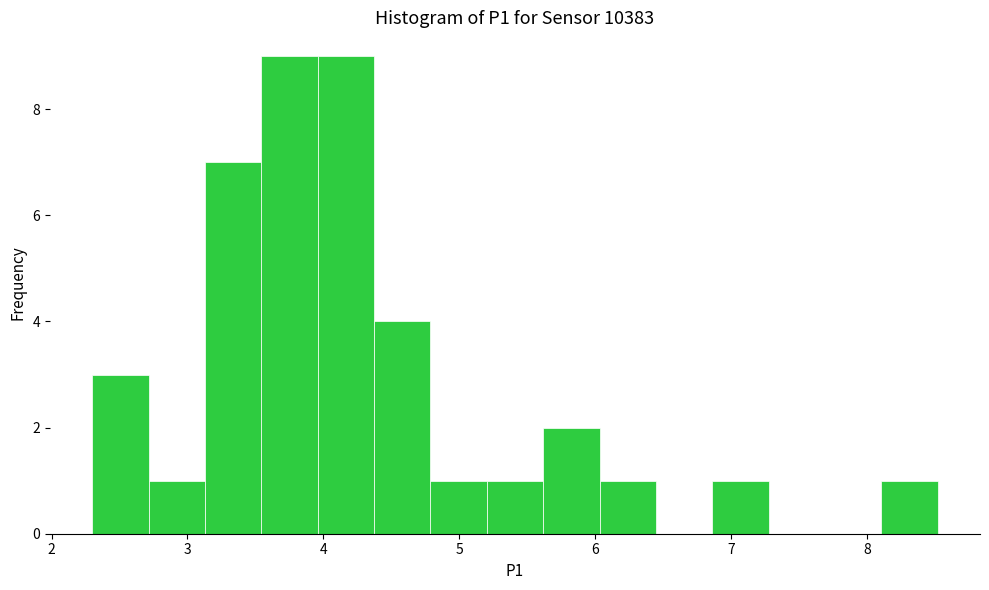

Reading left to right, transcribe this chart: for each bar, give the range it covers on the x-axis and its height. Neither the bar edges nor the heights are printed on the chart, so give them approximately, as read against the axes.

2.3 to 2.7: 3
2.7 to 3.1: 1
3.1 to 3.5: 7
3.5 to 4.0: 9
4.0 to 4.4: 9
4.4 to 4.8: 4
4.8 to 5.2: 1
5.2 to 5.6: 1
5.6 to 6.0: 2
6.0 to 6.4: 1
6.4 to 6.9: 0
6.9 to 7.3: 1
7.3 to 7.7: 0
7.7 to 8.1: 0
8.1 to 8.5: 1